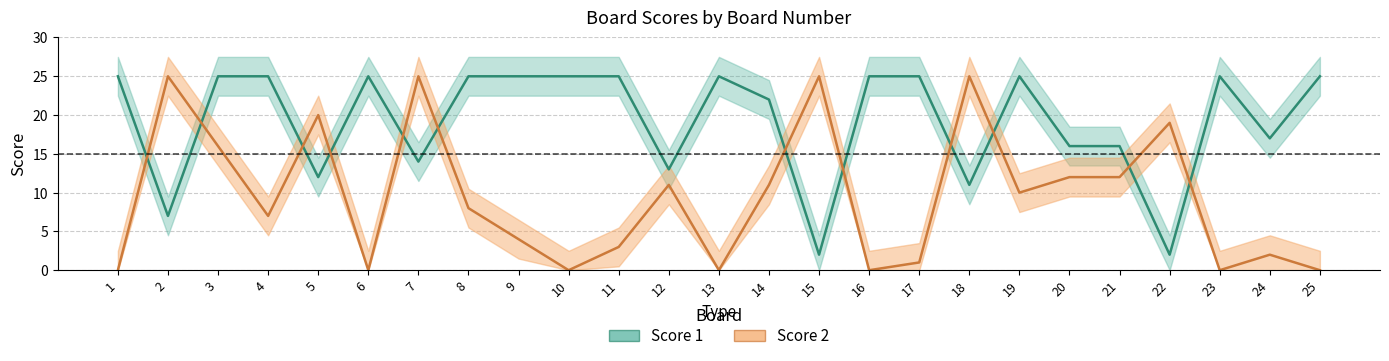

At 17, list the series in order from largest to smallest.

Score 1, Score 2